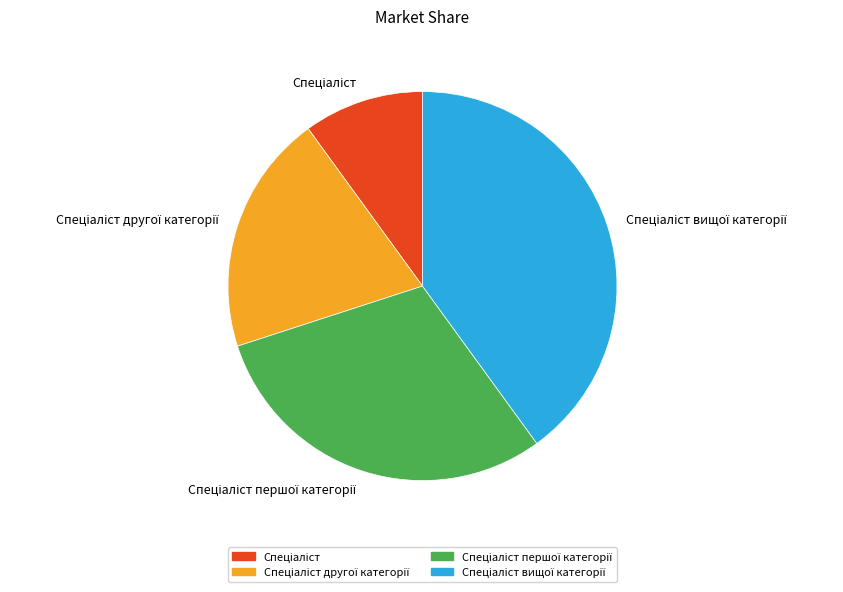

Is there any slice that represents more than half of the pie?

No